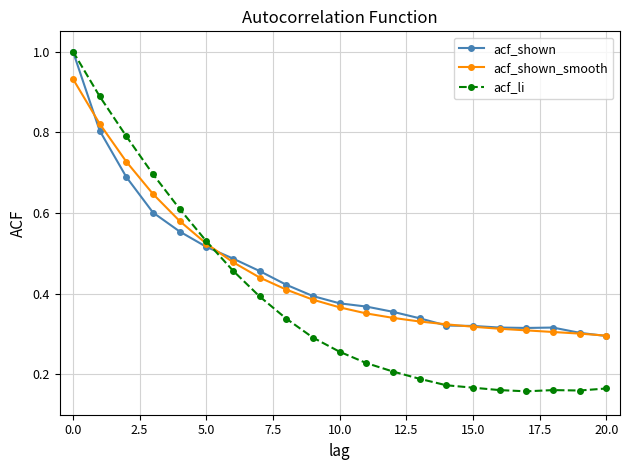

How many series are shown in this chart?

3